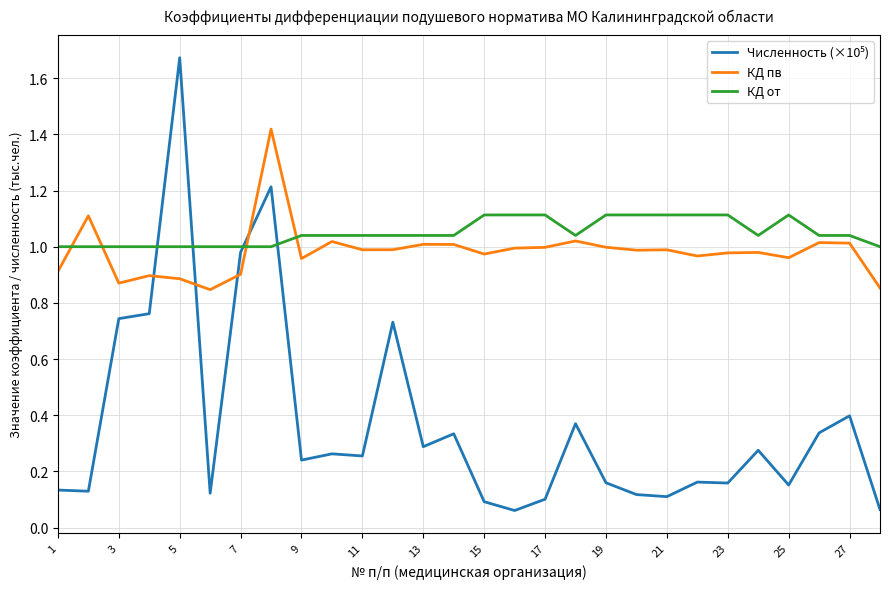

The КД от series shows 1.1 at 19. True or false?

True